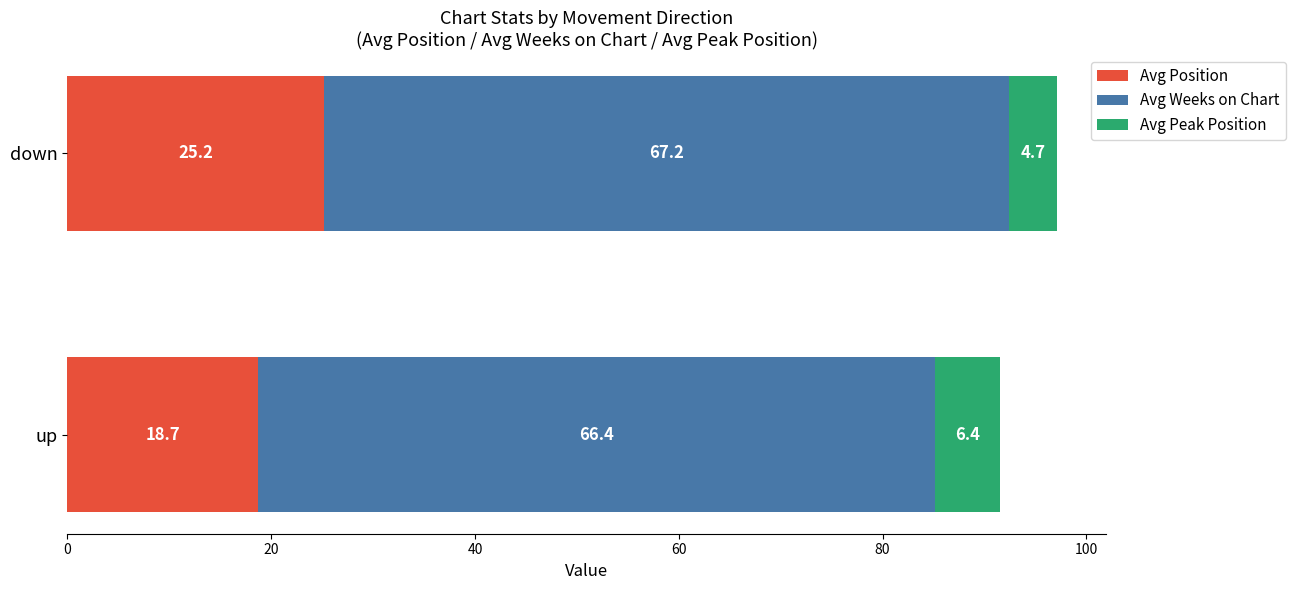

What position from the right is avg_peak?

2